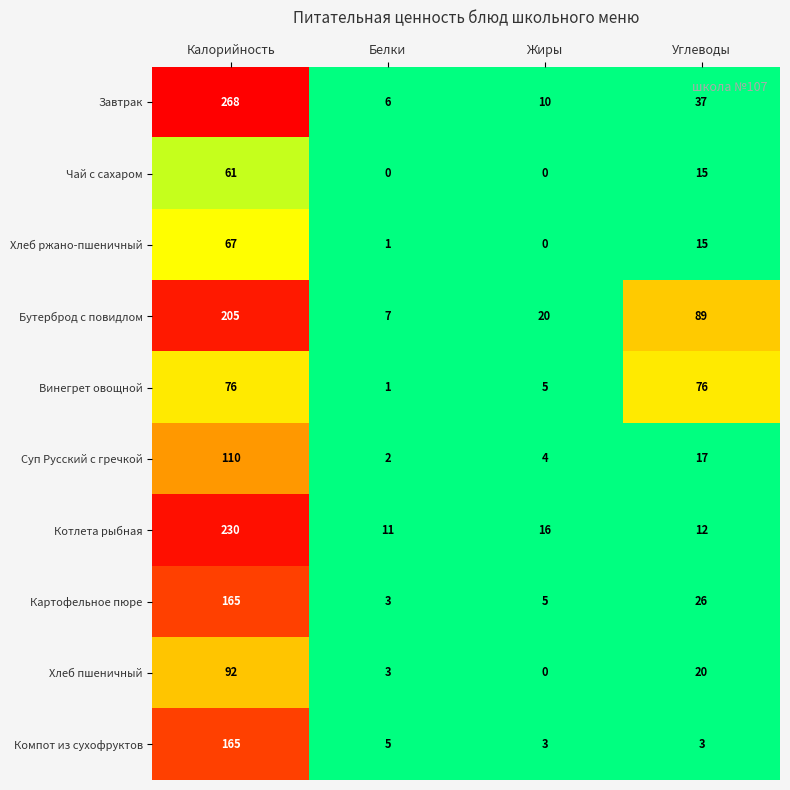

The Бутерброд с повидлом series shows 320 at Калорийность. True or false?

False